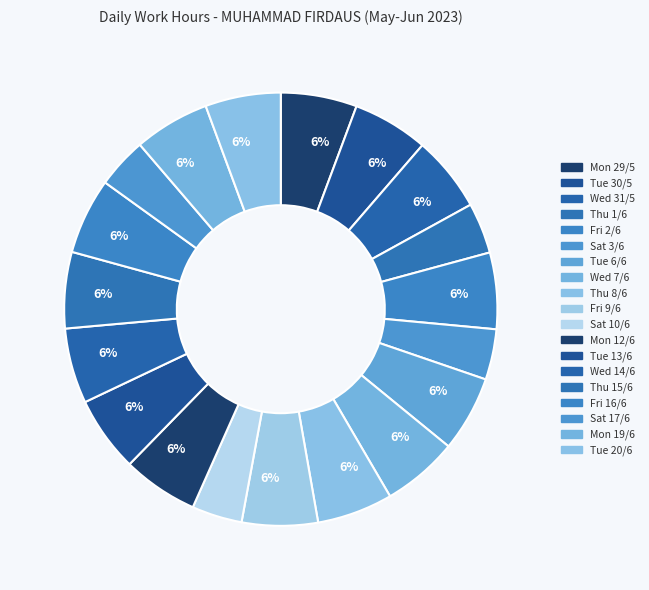

Approximately how many times larger is the value at Thu 1/6 compared to Tue 20/6?

0.7